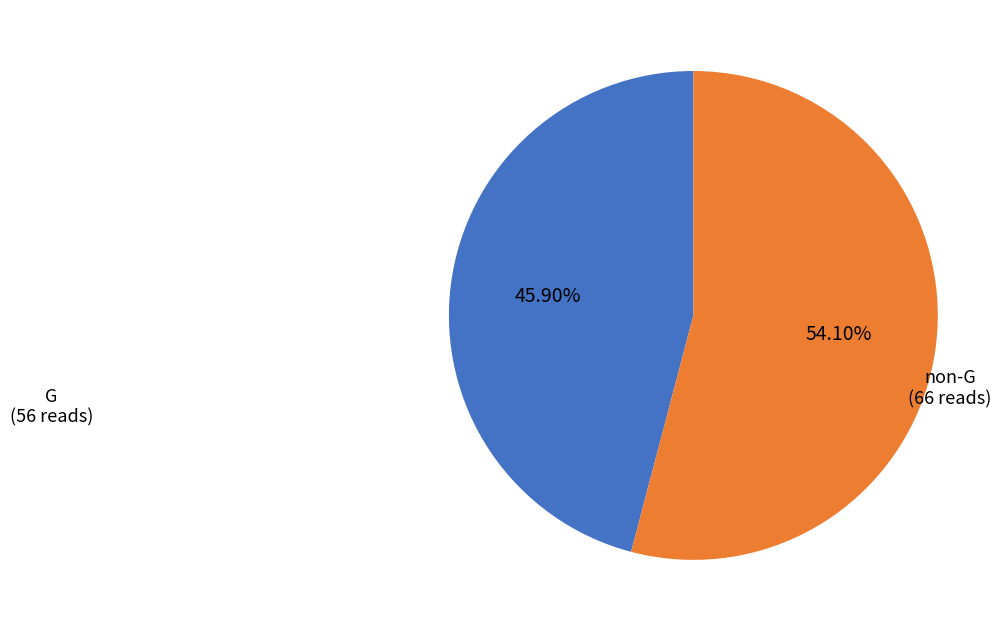

How many slices are in this pie chart?

2